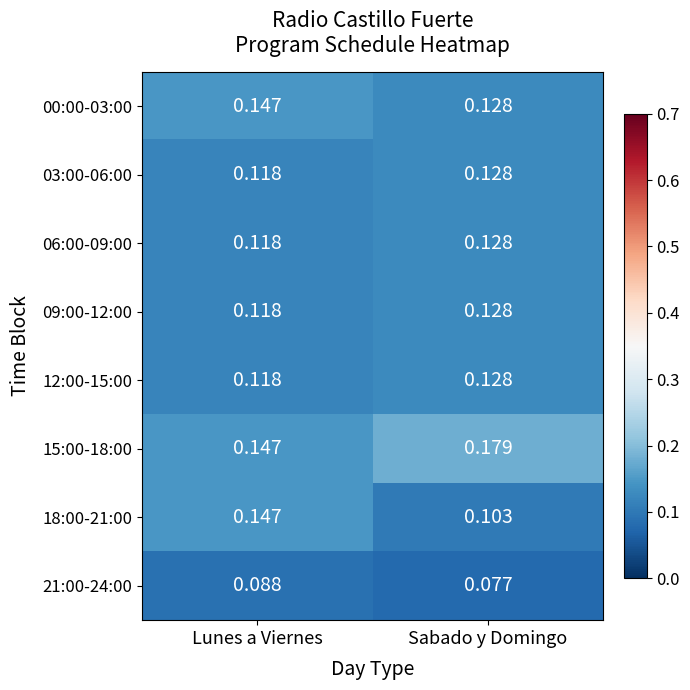

At which label does 03:00-06:00 reach its minimum?

Lunes a Viernes